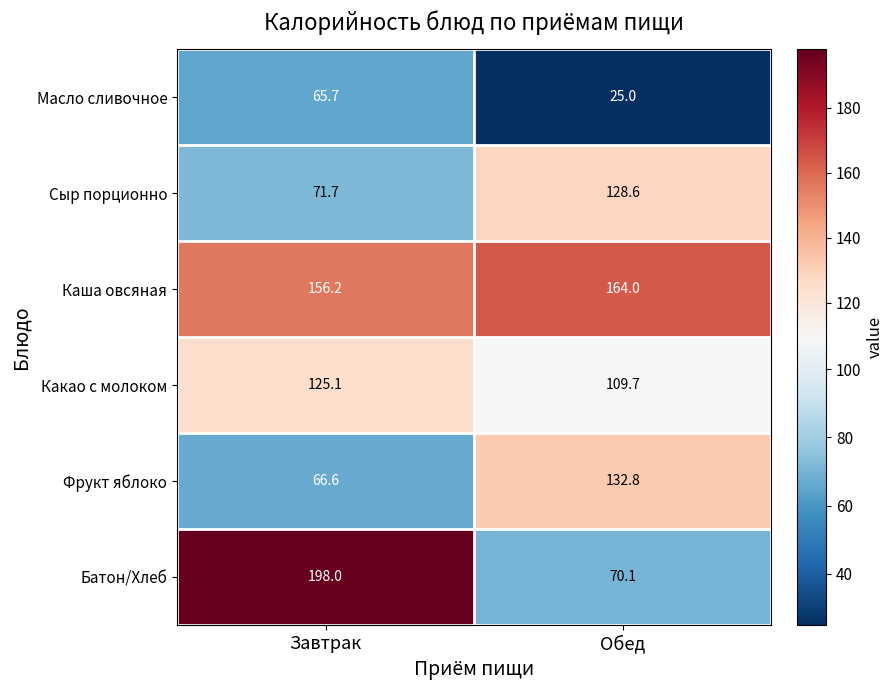

At which category is the sum across all series the highest?

Завтрак